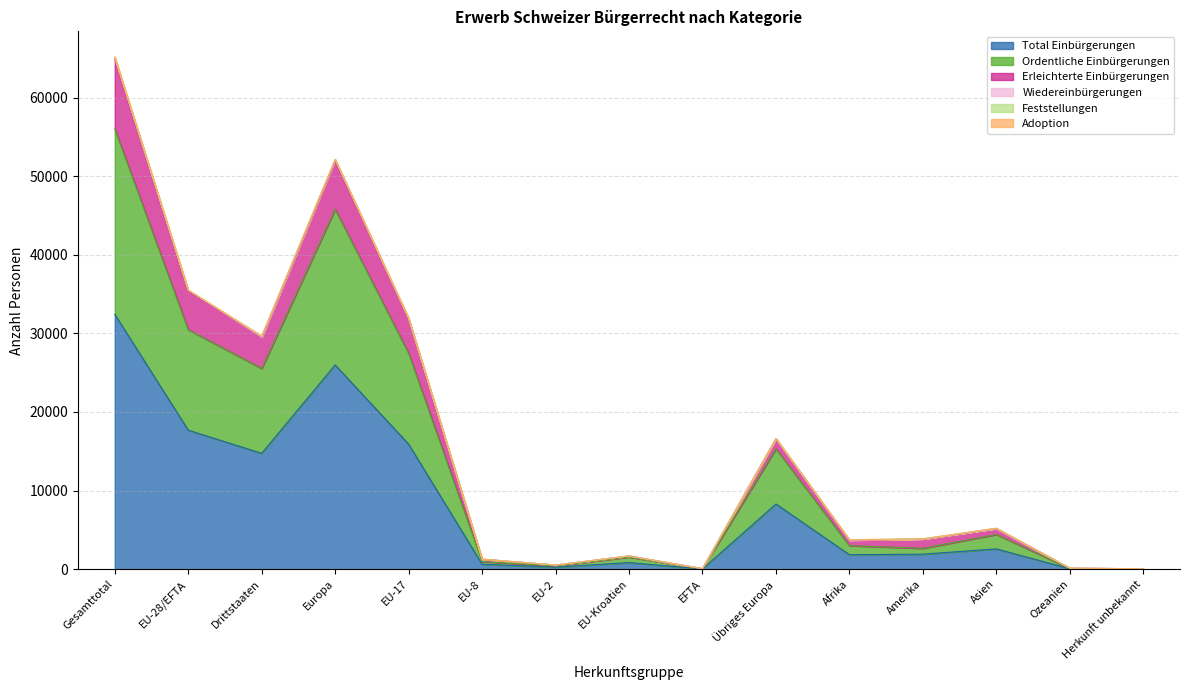

Does the chart have visible grid lines?

Yes